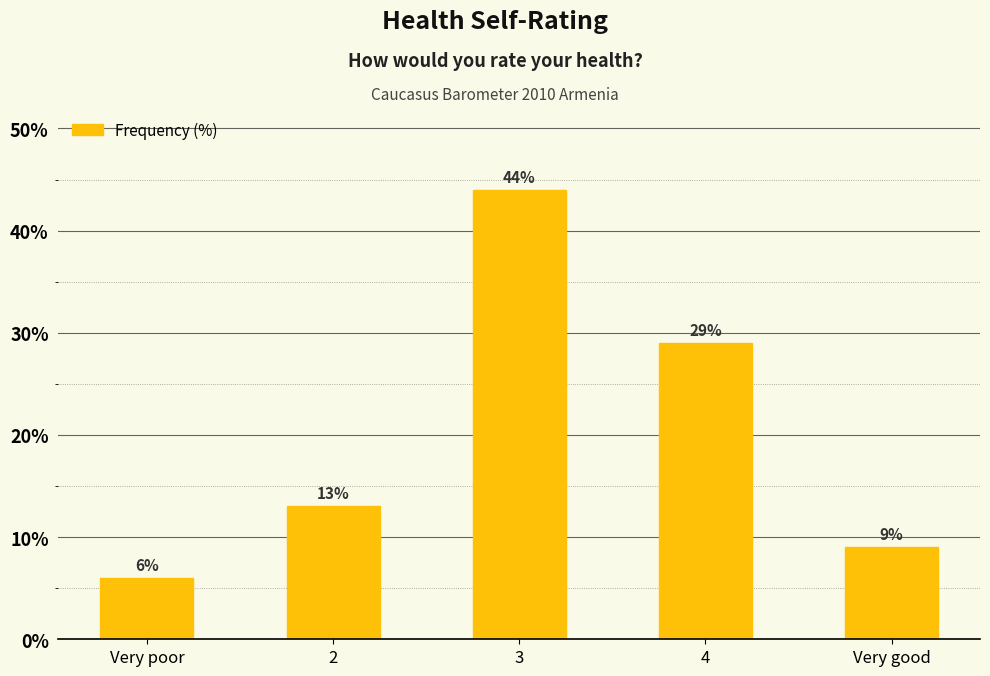

True or false: the data shows 2 at Very poor.

False